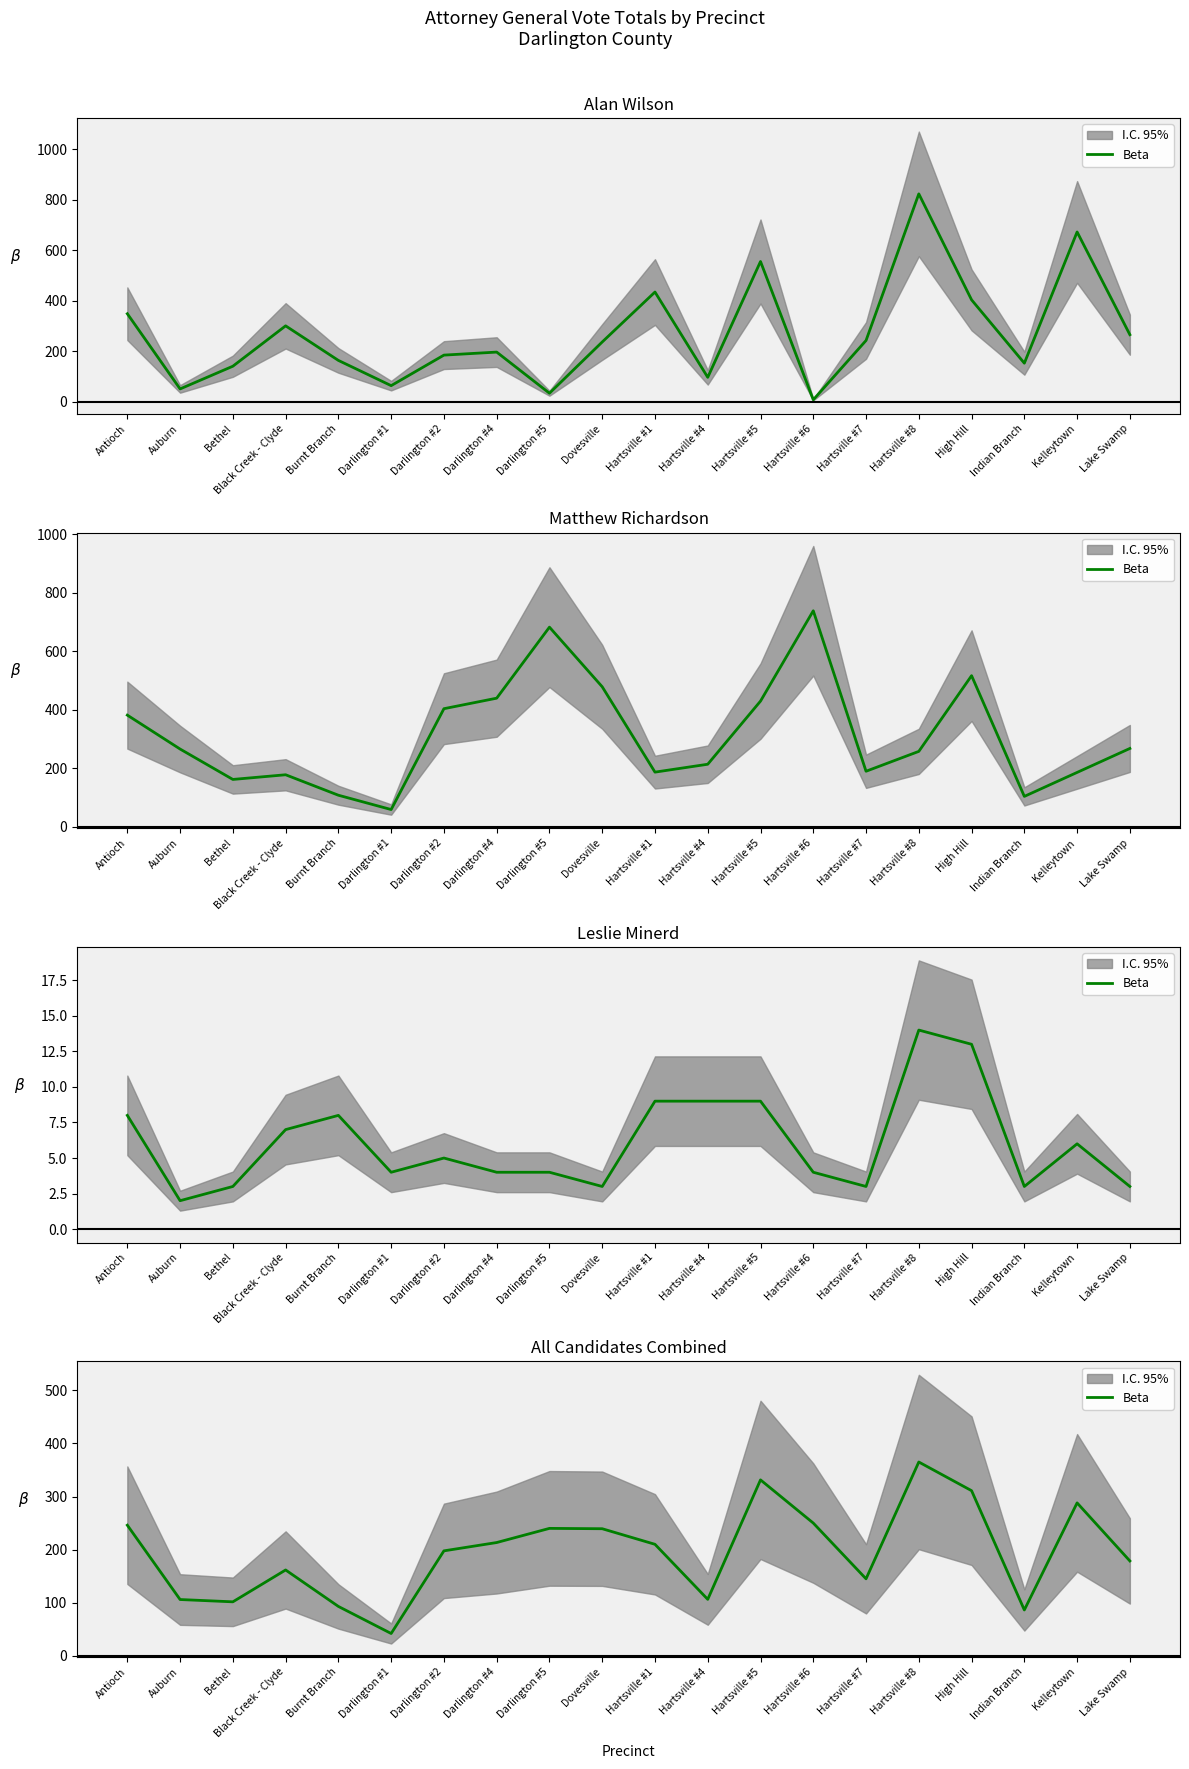

Which label corresponds to the largest value in the chart?

Hartsville #8